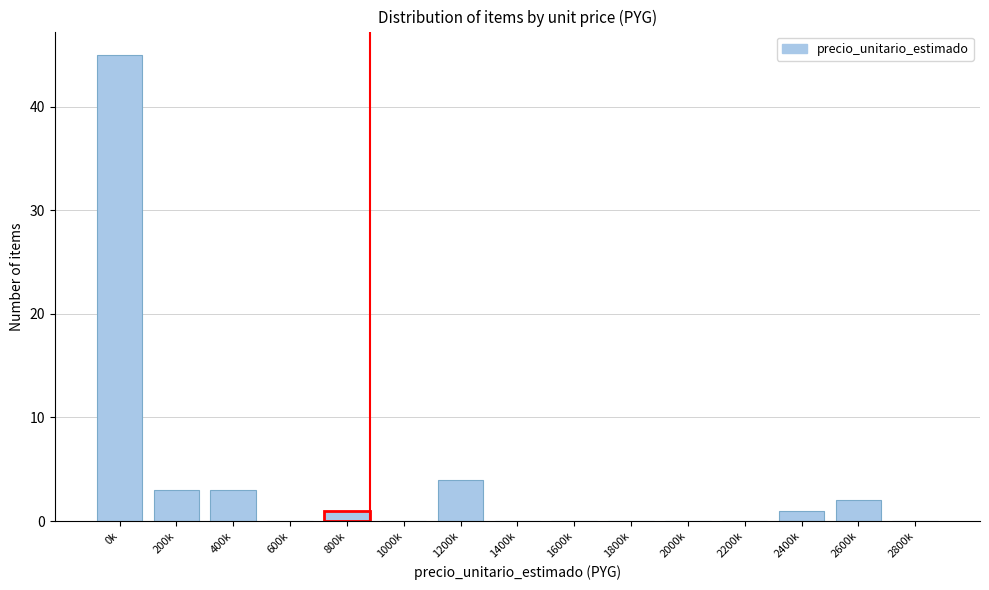

Reading right to left, list all the values displayed in this chart.

2800k=0	2600k=2	2400k=1	2200k=0	2000k=0	1800k=0	1600k=0	1400k=0	1200k=4	1000k=0	800k=1	600k=0	400k=3	200k=3	0k=45